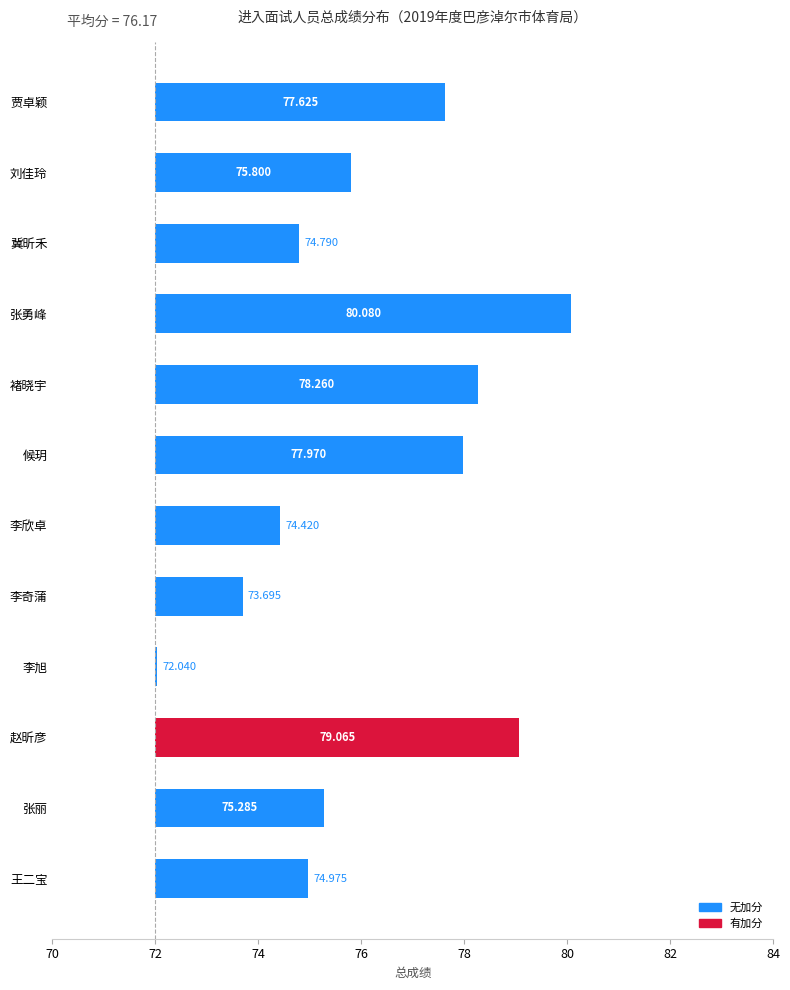

Does the chart contain stacked bars?

No